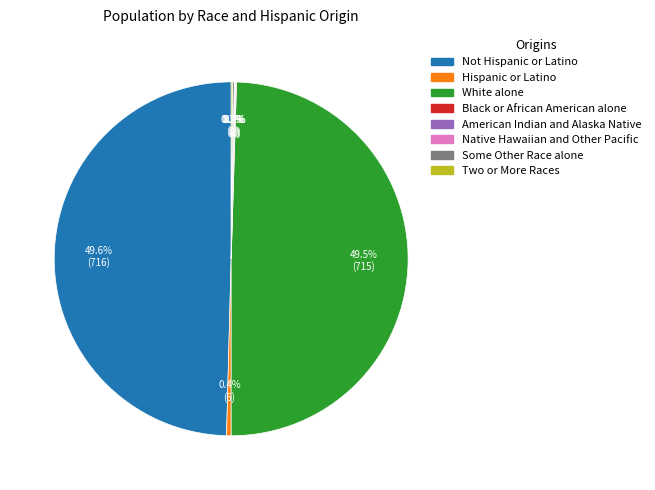

To the nearest percent, what is the difference between the largest and smallest slice percentages?

50%